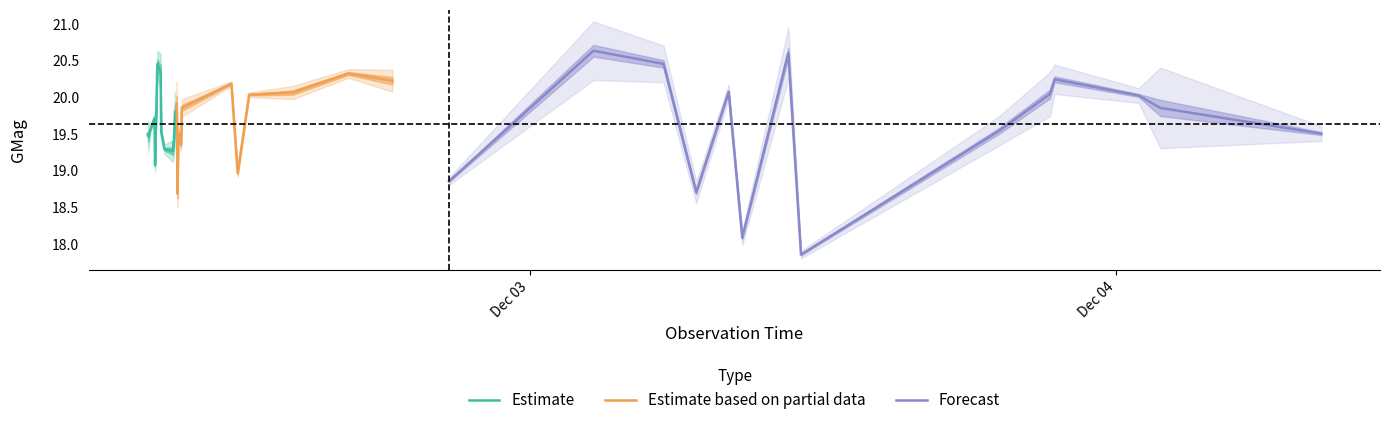

What is the minimum value for Estimate?

19.1